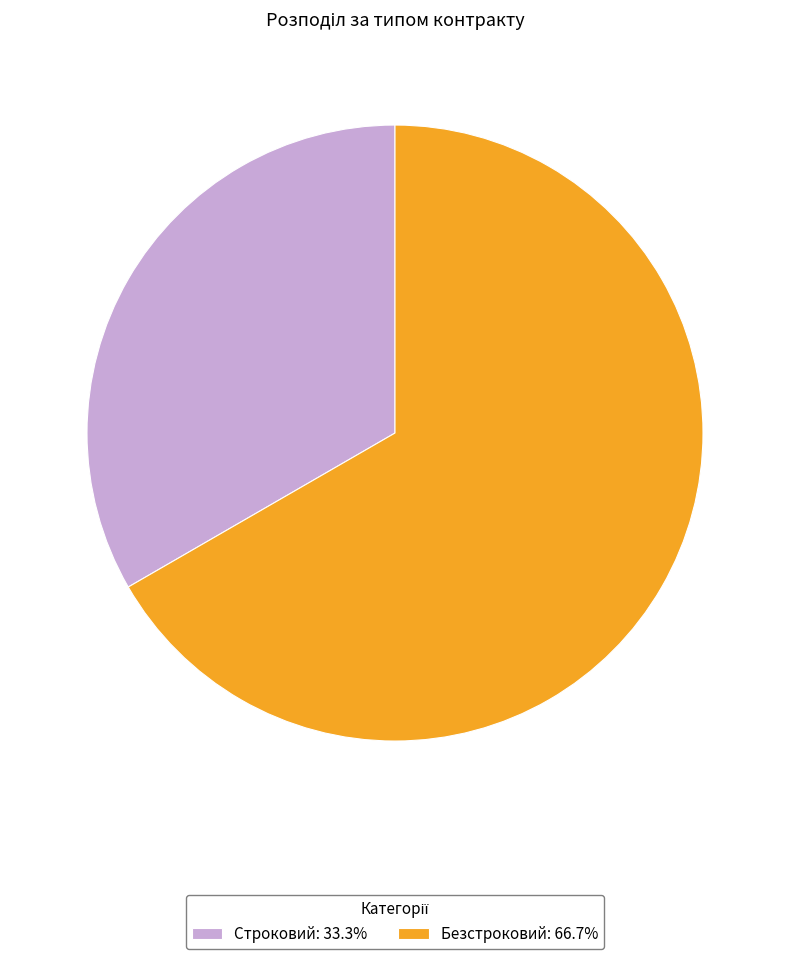

Do Строковий and Безстроковий together represent more than half of the pie?

Yes